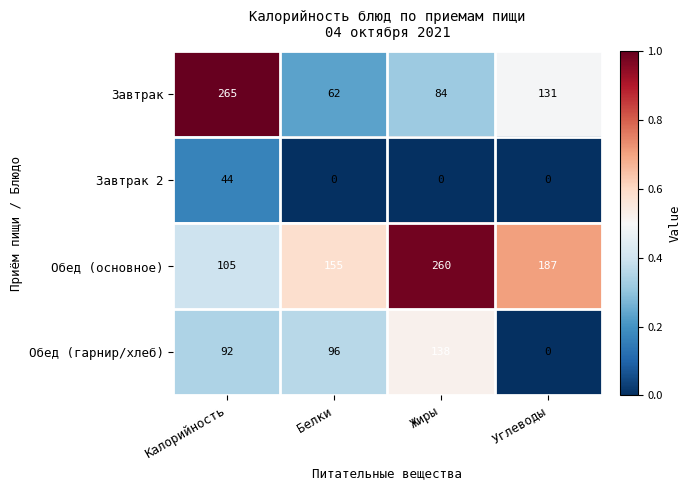

At which label is Обед (основное) closest to 182?

Углеводы